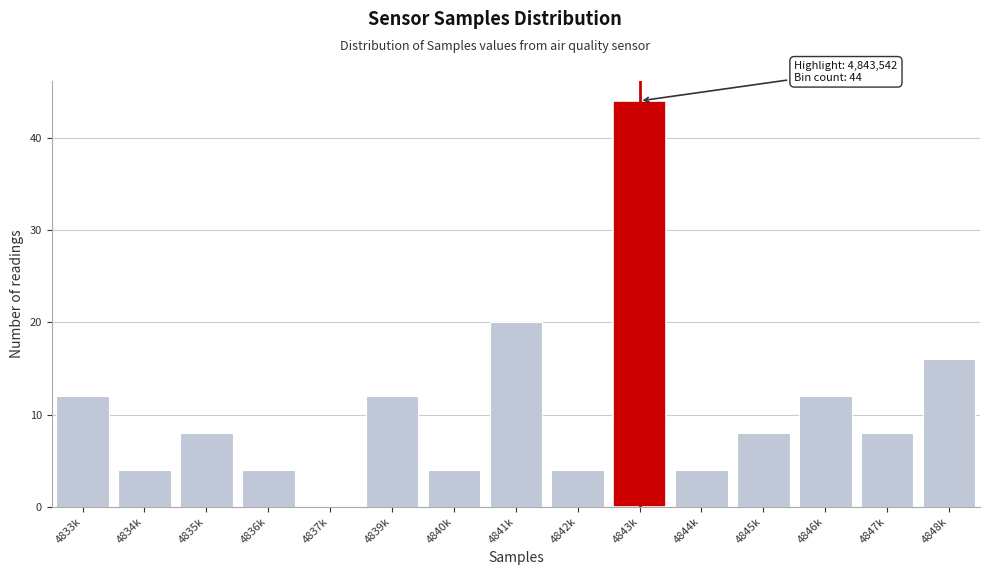

Reading left to right, what are all the values shown in this chart?

4833k=12	4834k=4	4835k=8	4836k=4	4837k=0	4839k=12	4840k=4	4841k=20	4842k=4	4843k=44	4844k=4	4845k=8	4846k=12	4847k=8	4848k=16